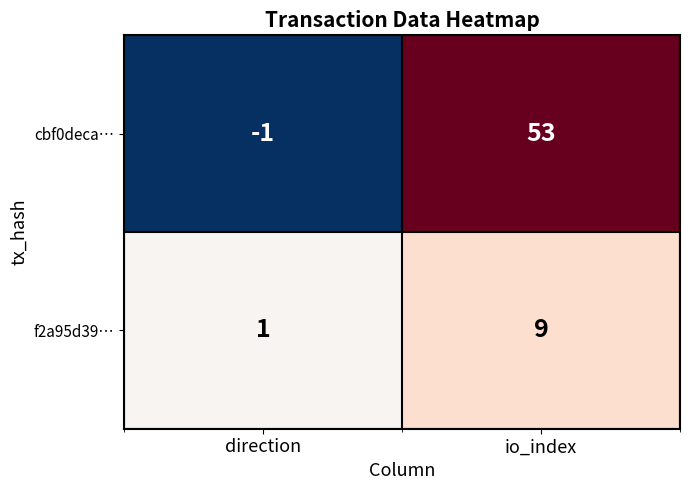

Which series has the widest spread of values?

cbf0deca…